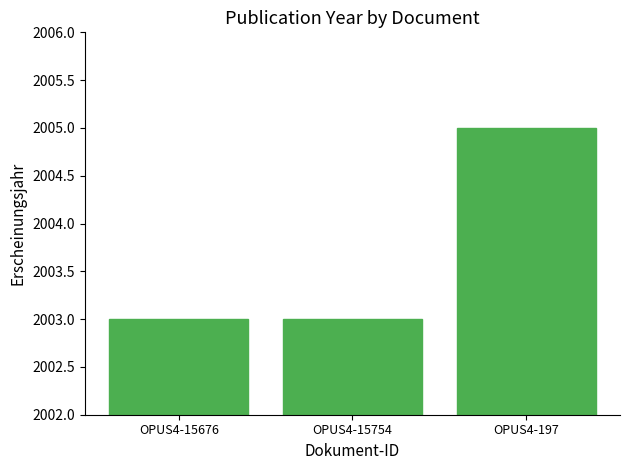

At which category does the chart reach its peak across all series?

OPUS4-197